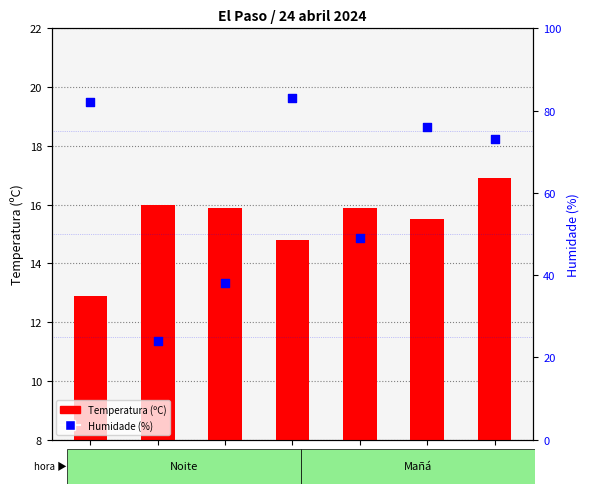

What are all the series names shown in the legend?

Temperatura (ºC), Humidade (%)